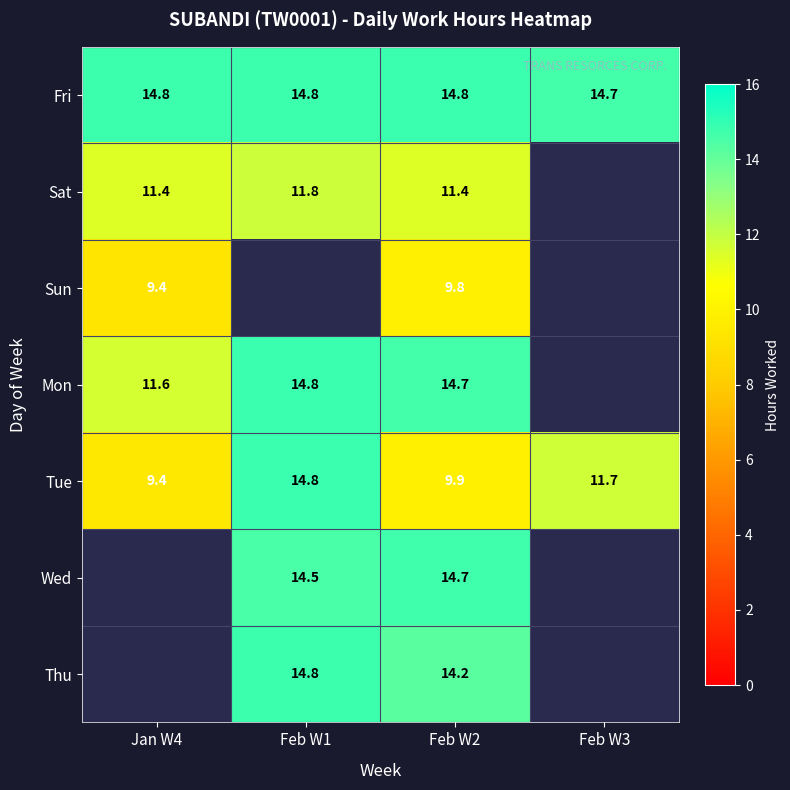

How many series are shown in this chart?

7